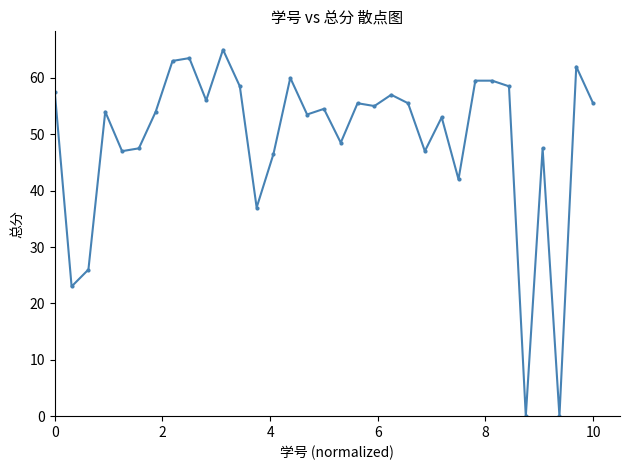

What is the maximum value shown in the chart?

65.0